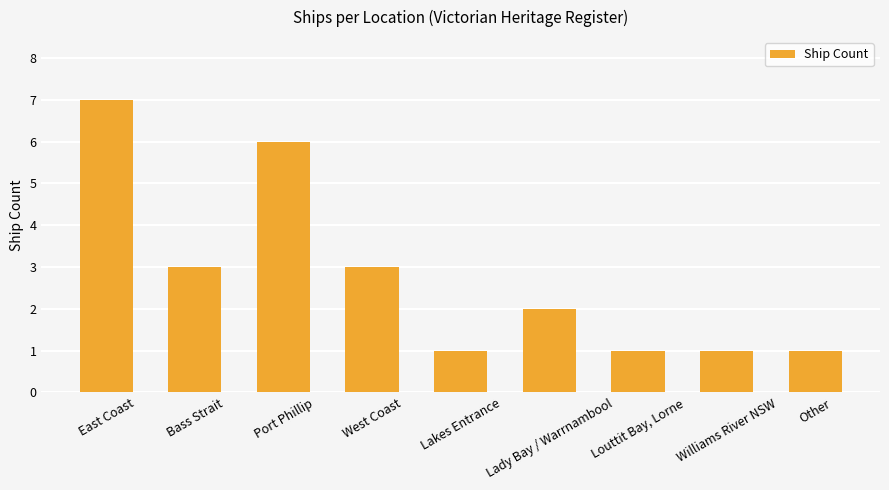

How many bars are there in total?

9